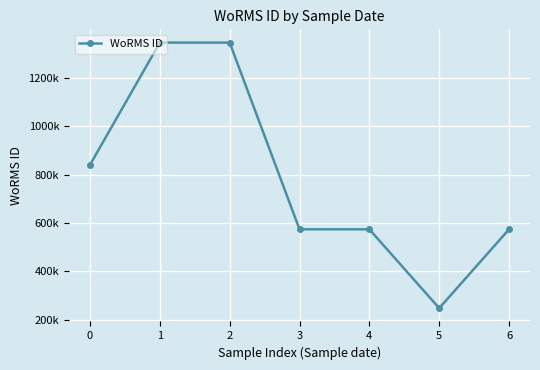

The chart shows a value of 391913 at 6. True or false?

False